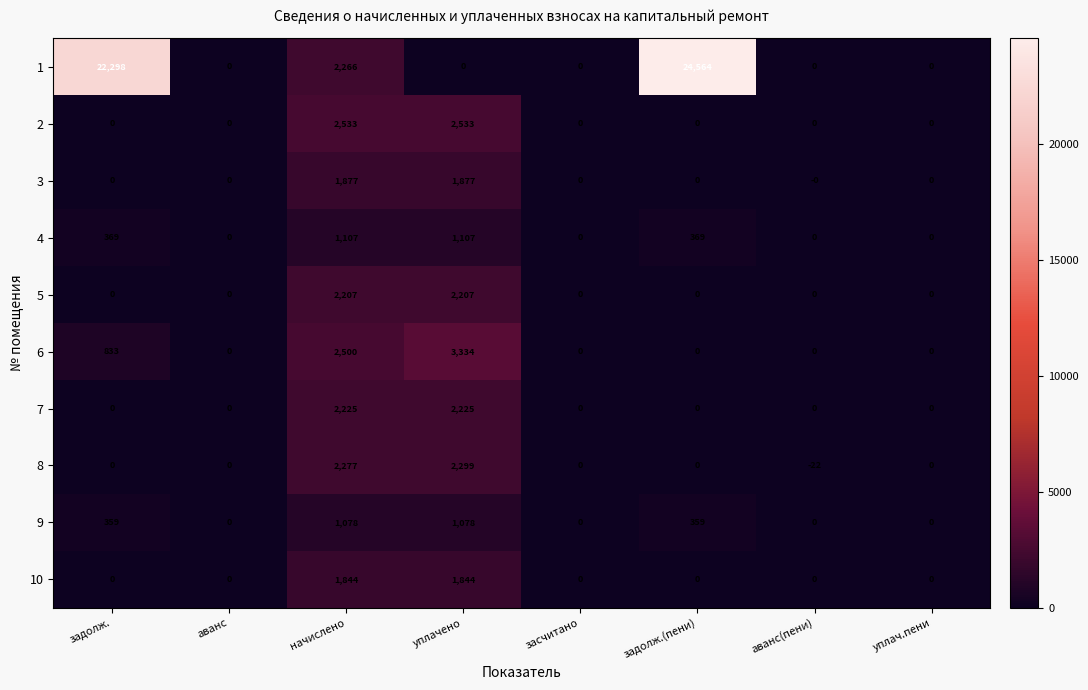

Is it true that 6 equals 474 at задолж.?

False